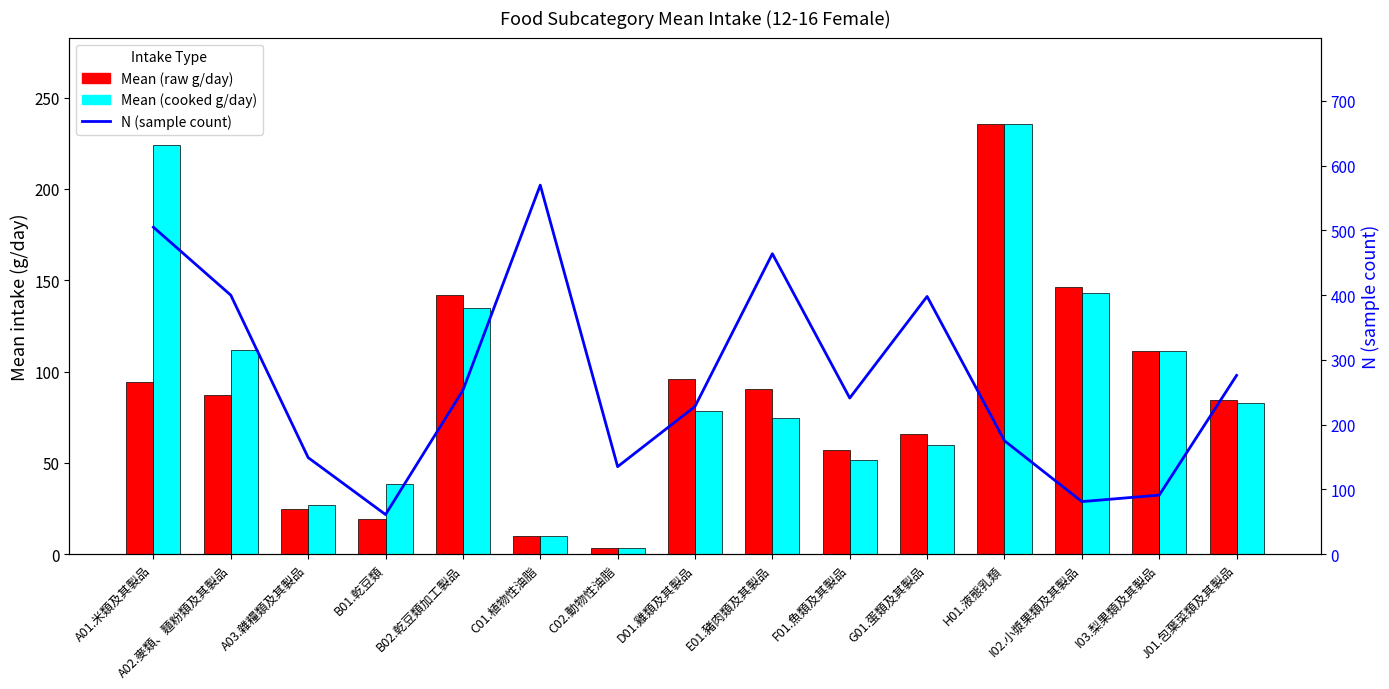

What is the lowest value of the Mean (raw g/day) series?

3.1